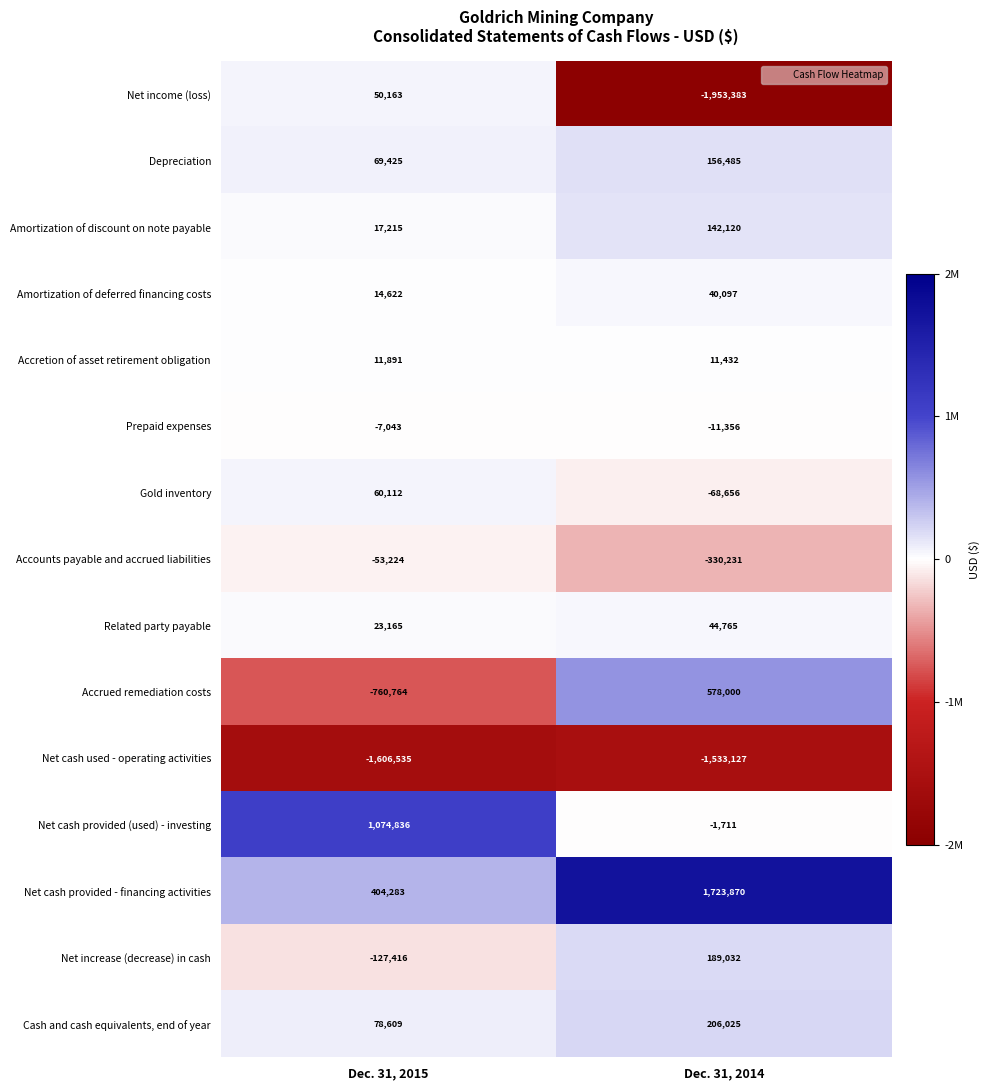

What is the sum of all Gold inventory values?

-8544